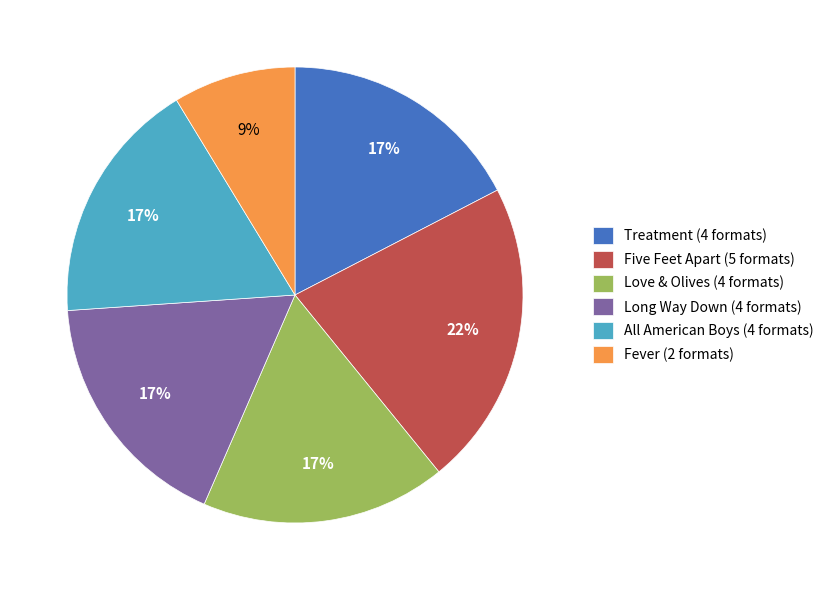

What is the smallest slice in the pie chart?

Fever